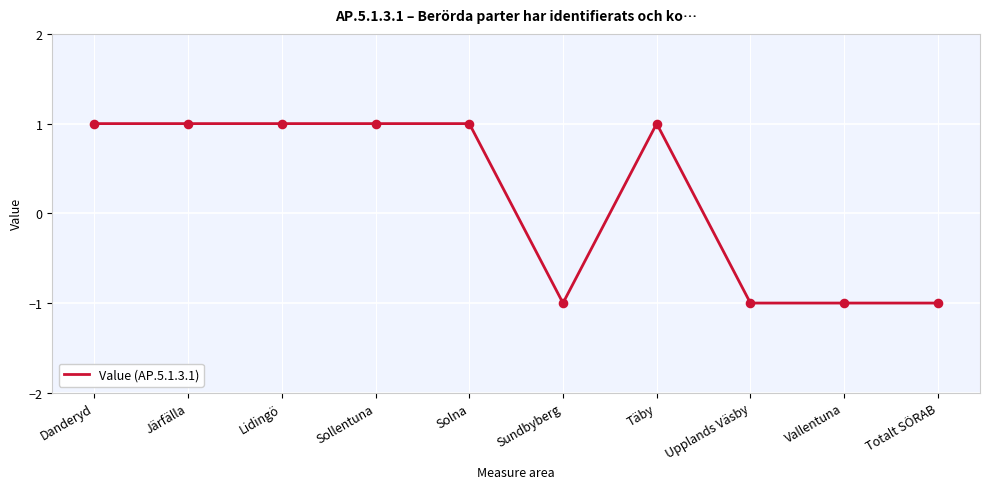

Which has a higher value, Solna or Totalt SÖRAB?

Solna